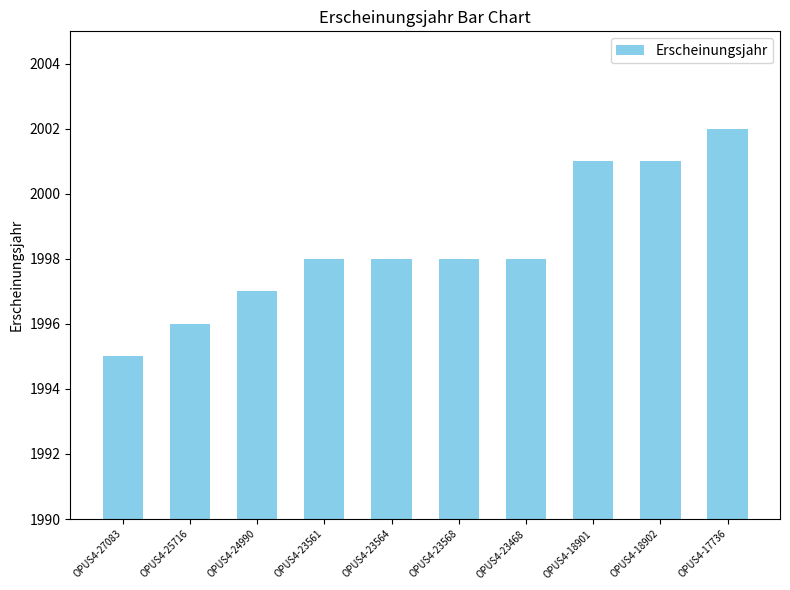

What position from the left is OPUS4-23568?

6